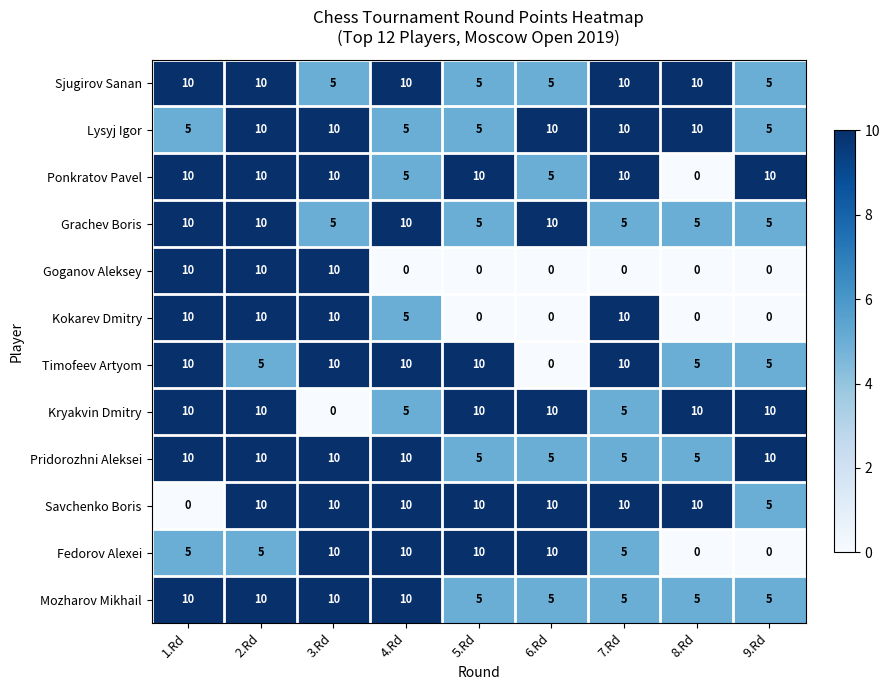

Read the Goganov Aleksey value at 1.Rd.

10